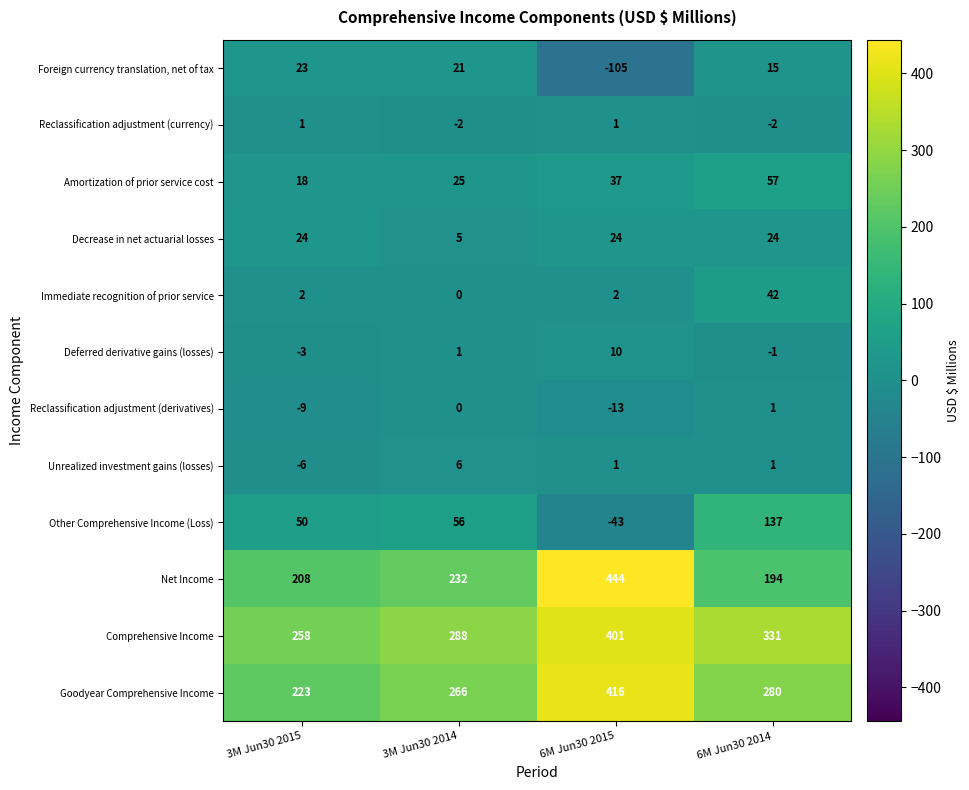

What is the sum of all Goodyear Comprehensive Income values?

1185